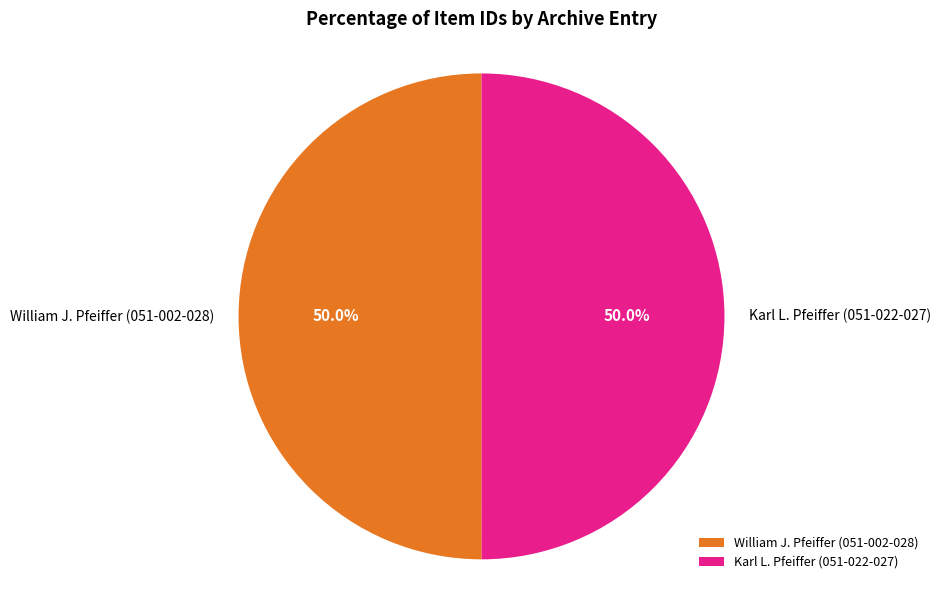

Is the sum of Karl L. Pfeiffer (051-022-027) and William J. Pfeiffer (051-002-028) greater than half?

Yes